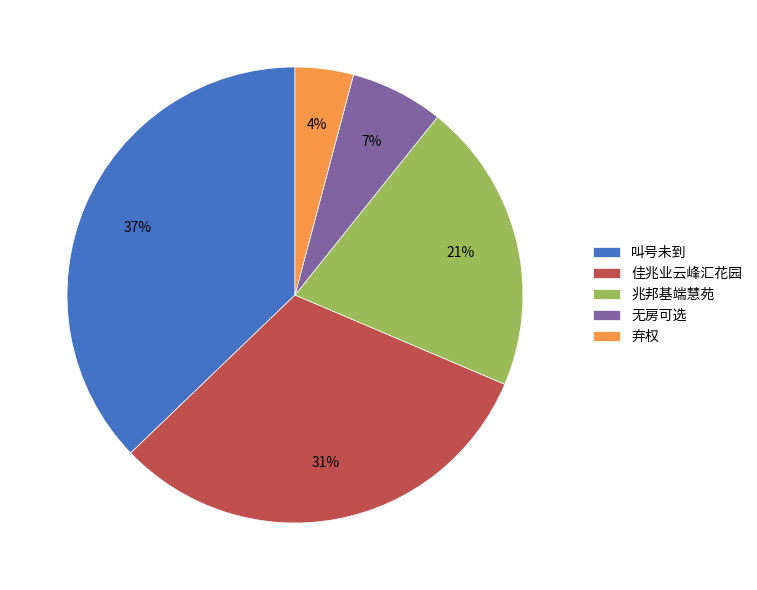

What percentage is the 兆邦基端慧苑 slice, to the nearest percent?

21%